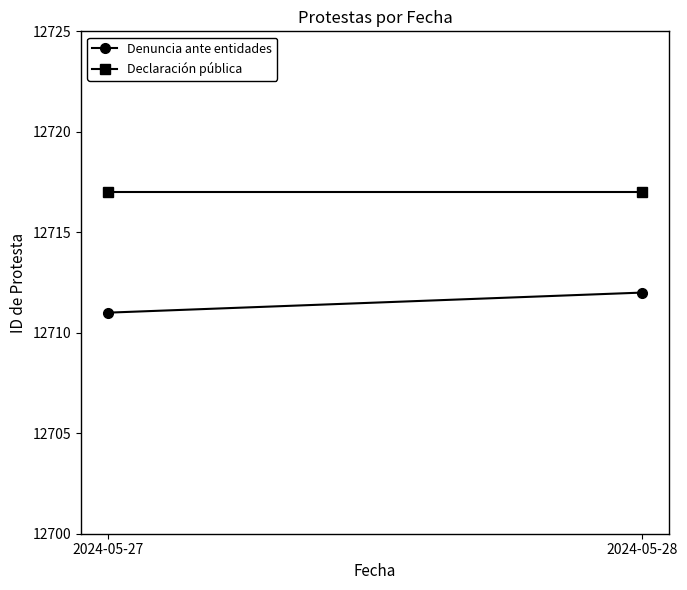

List the labels in order of Denuncia ante entidades value, smallest first.

2024-05-27, 2024-05-28